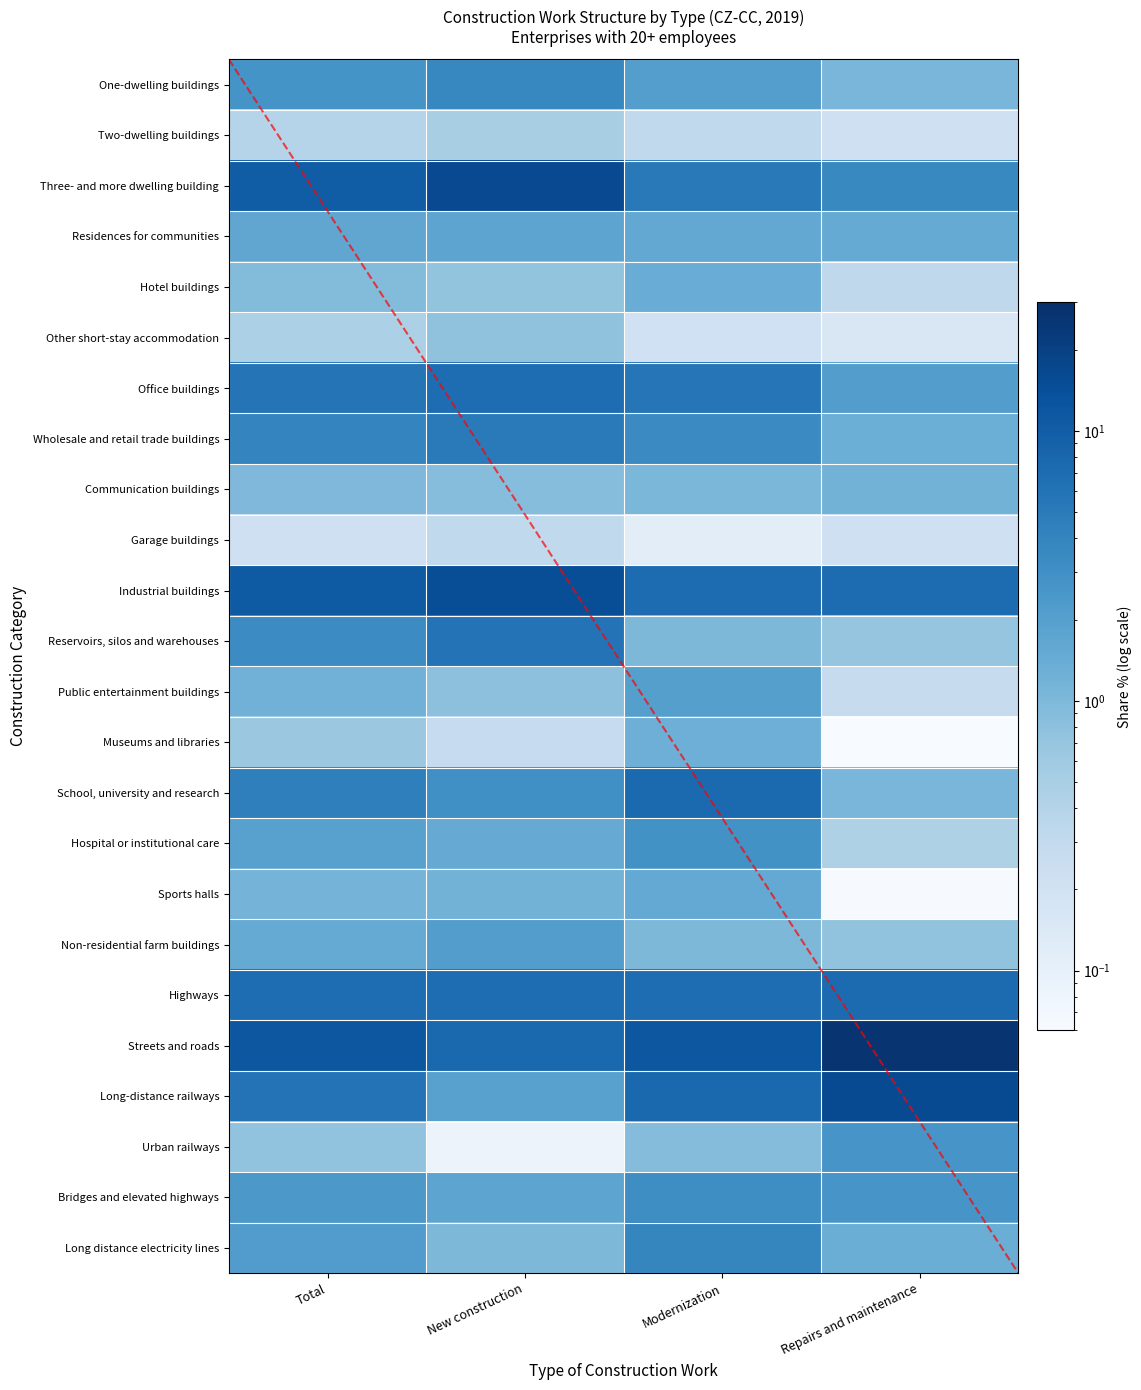

What is the difference between the Bridges and elevated highways values at Total and Repairs and maintenance?

0.2